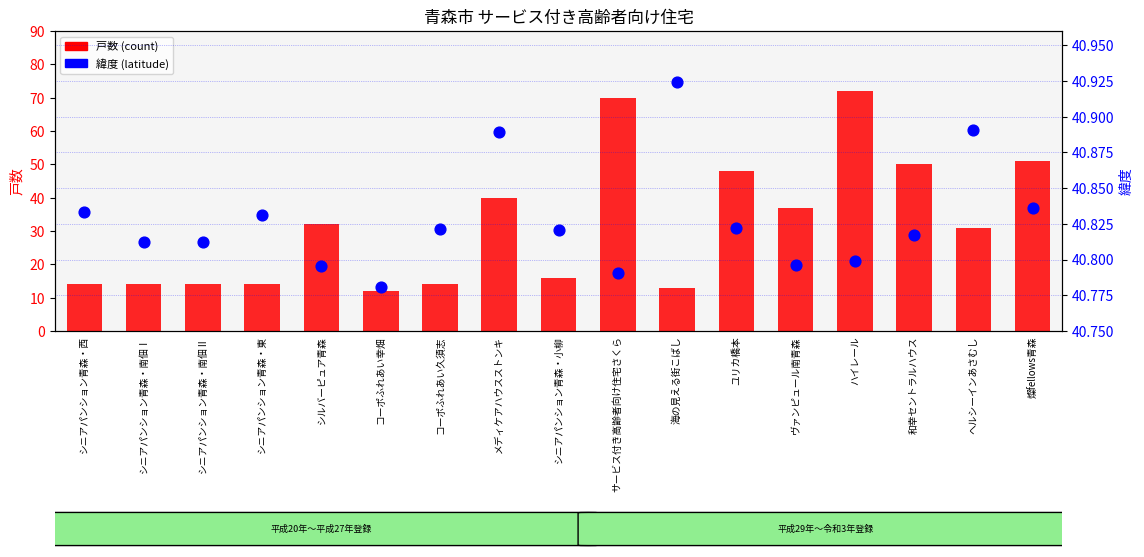

Which series has the largest total across all categories?

緯度 (latitude)